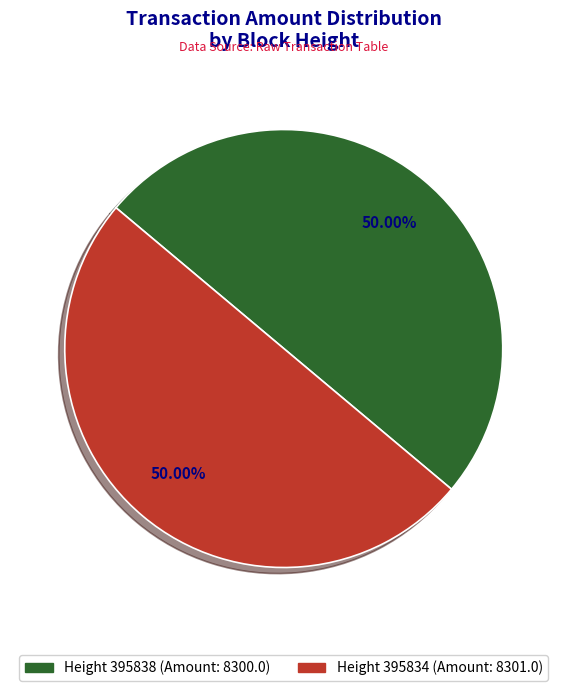

Combined, do Height 395838 (Amount: 8300.0) and Height 395834 (Amount: 8301.0) account for over 50%?

Yes